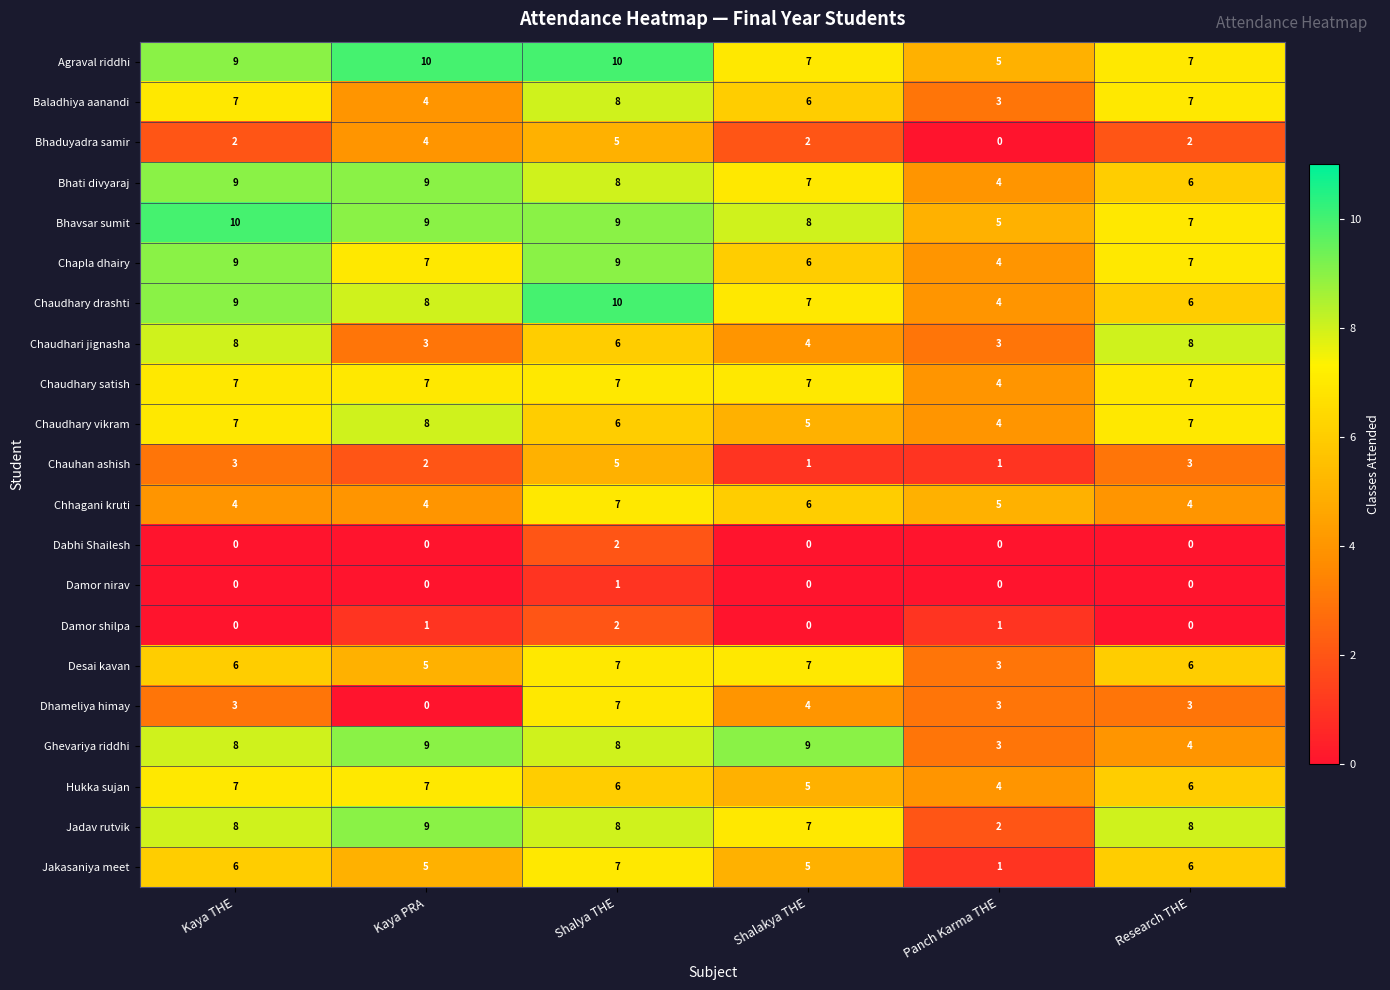

The value of Chaudhary vikram at Kaya PRA is 5. True or false?

False